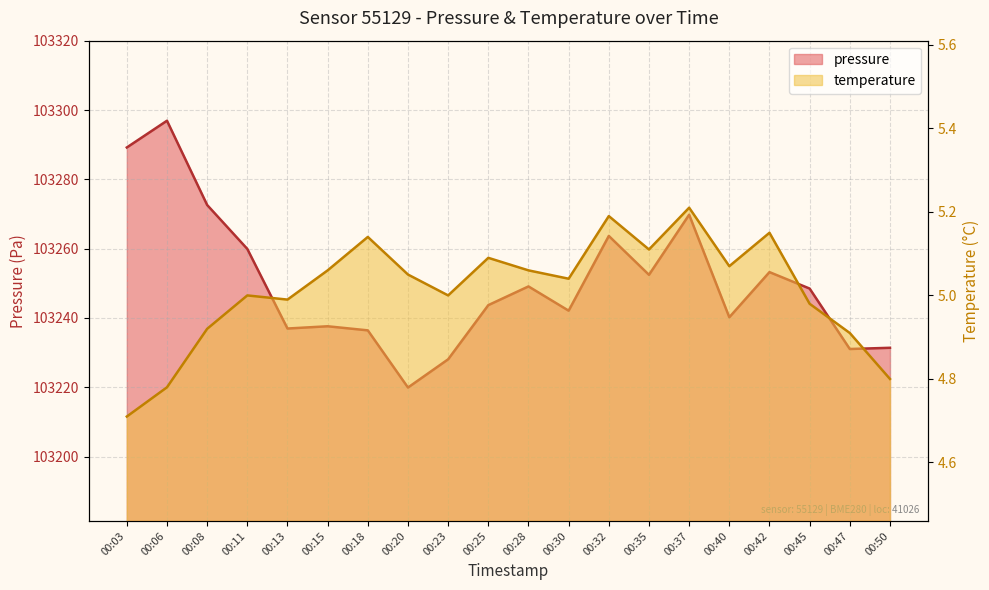

True or false: temperature has more than 0 interior local peaks.

True